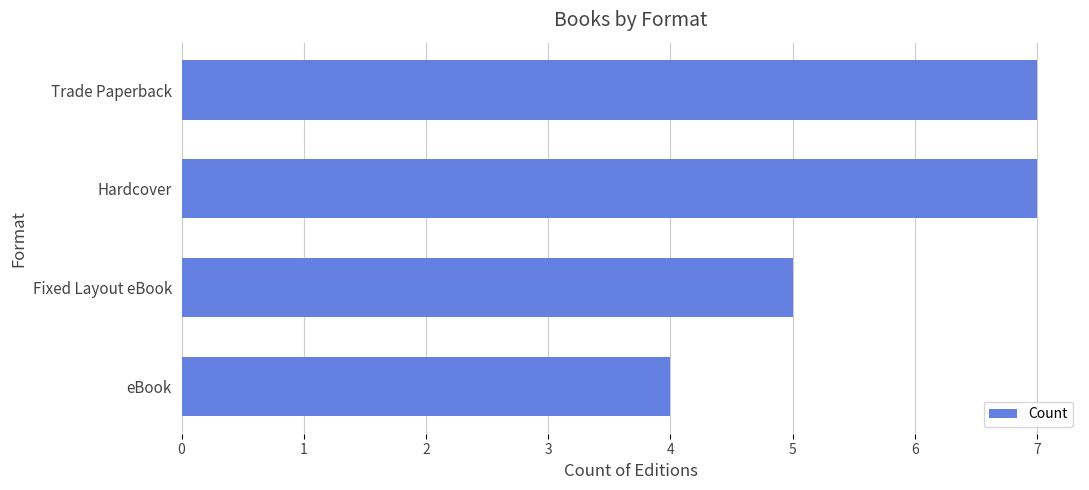

Count the values in the range 5 to 7.

3